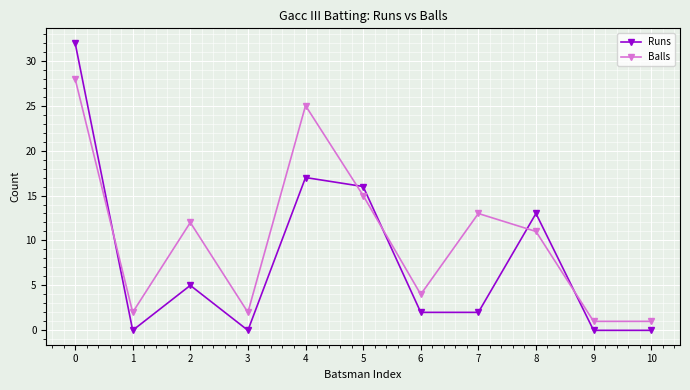

What is the maximum value shown in the chart?

32